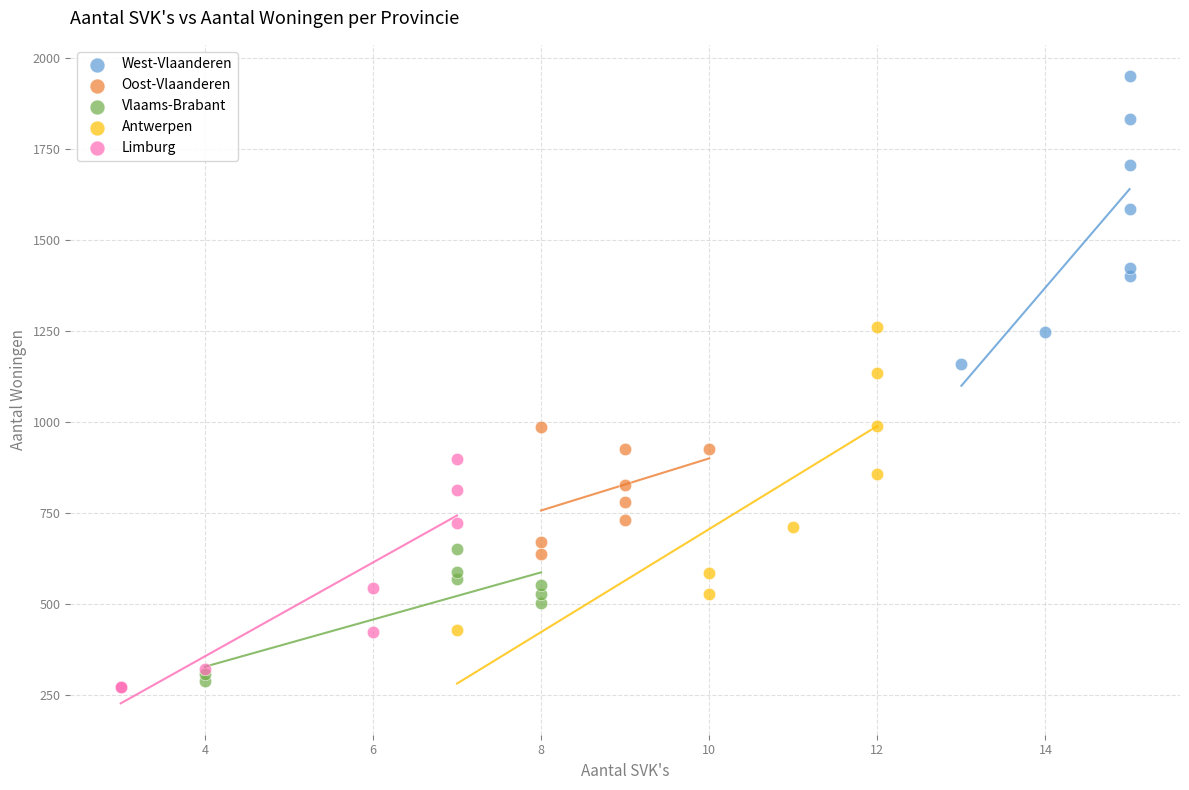

Which series reaches the maximum Y coordinate?

West-Vlaanderen